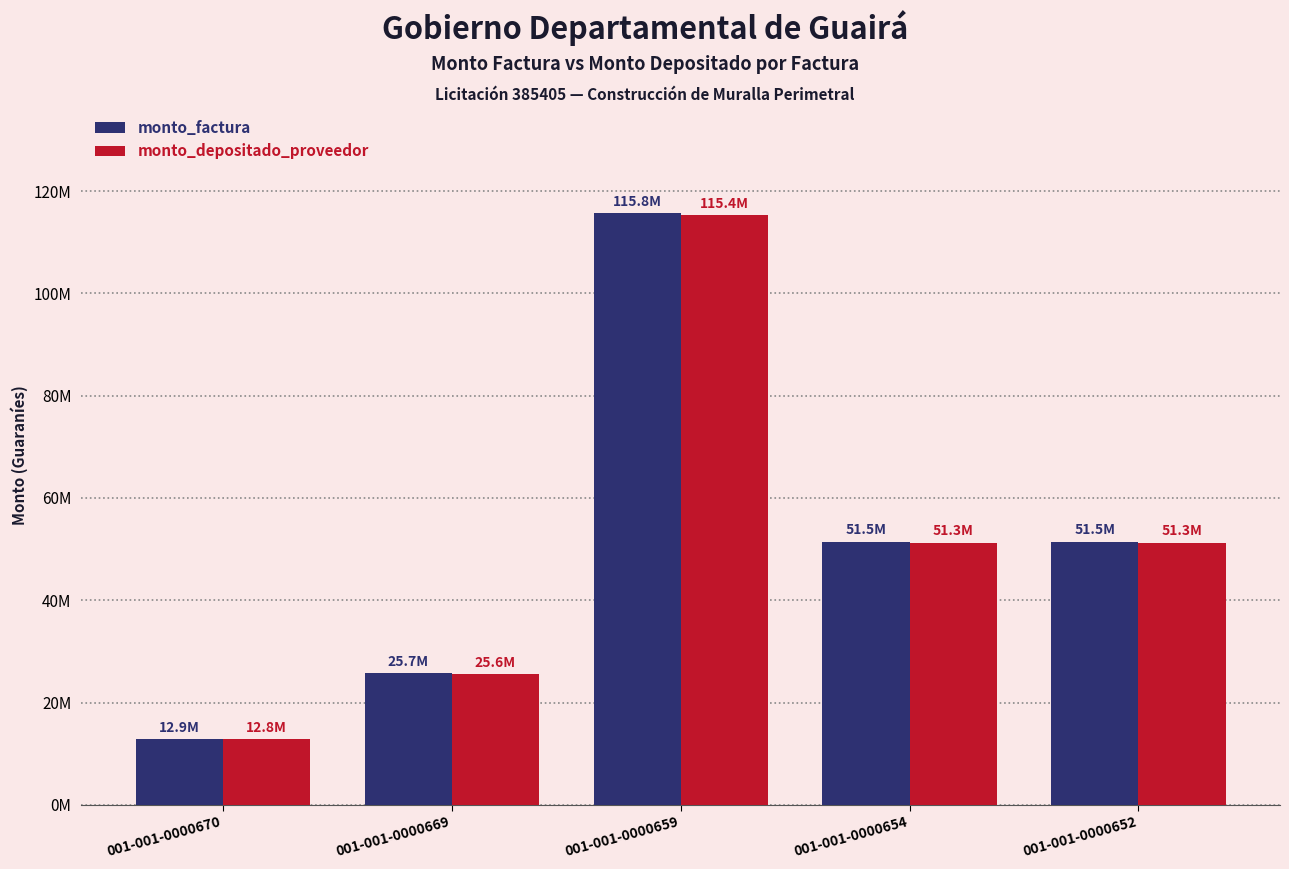

At which category is the sum across all series the highest?

001-001-0000659